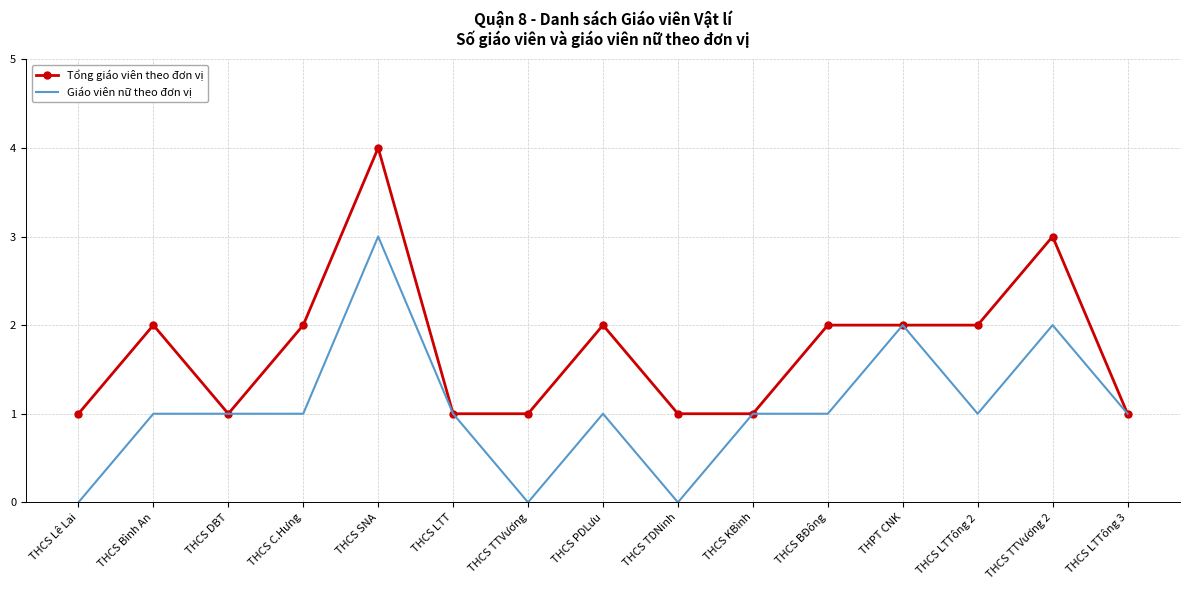

Rank the series by their maximum value, from highest to lowest.

Tổng giáo viên theo đơn vị, Giáo viên nữ theo đơn vị